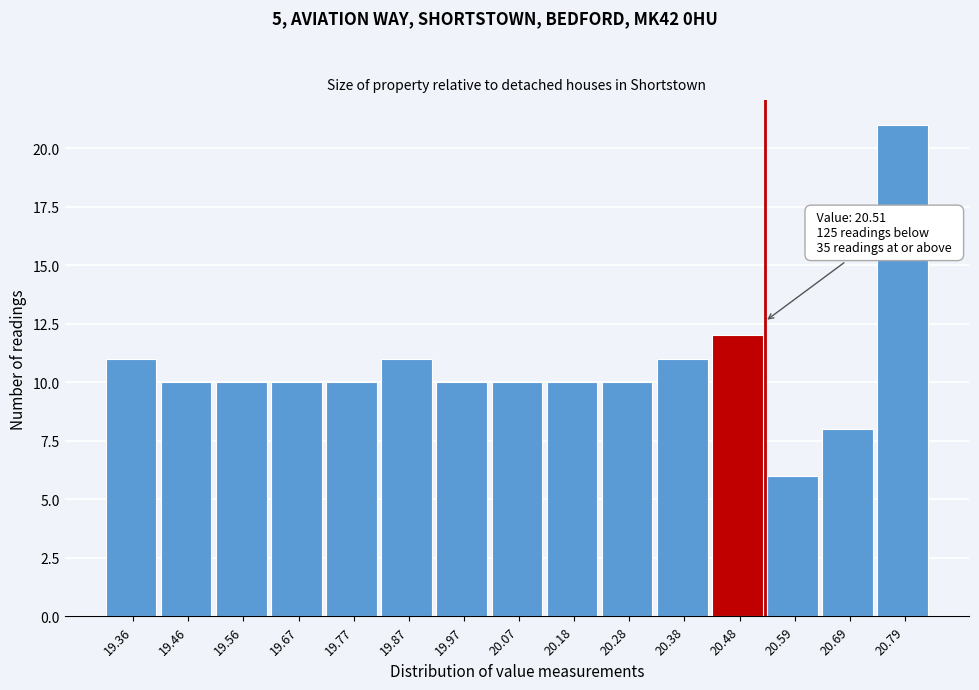

Over which range of the x-axis is the bar tallest?

20.738 to 20.840